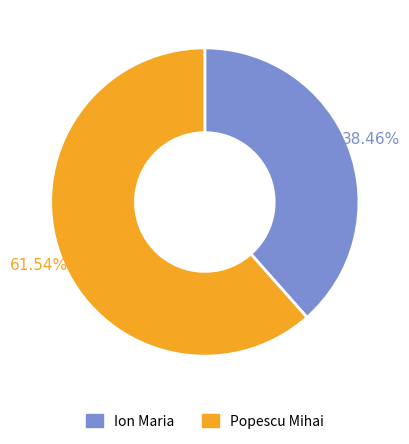

To the nearest percent, what portion does Popescu Mihai represent?

62%